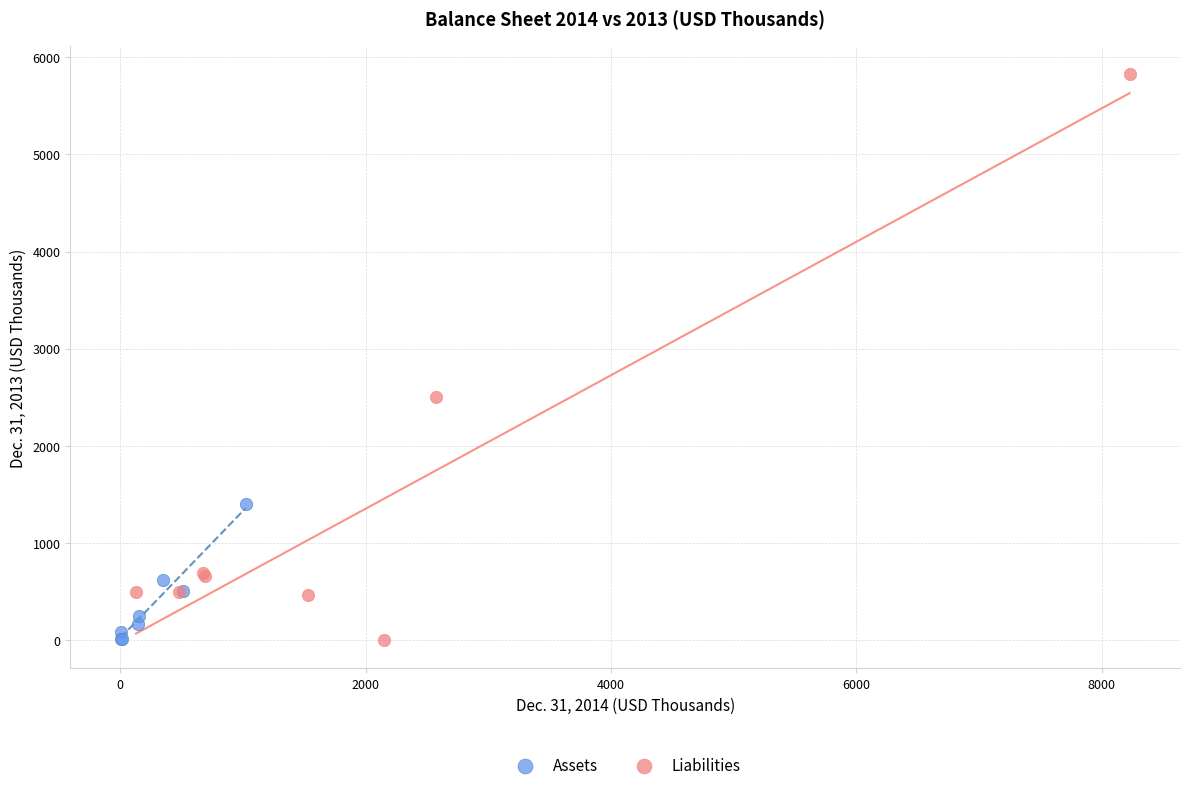

Which series contains the highest Y value?

Liabilities